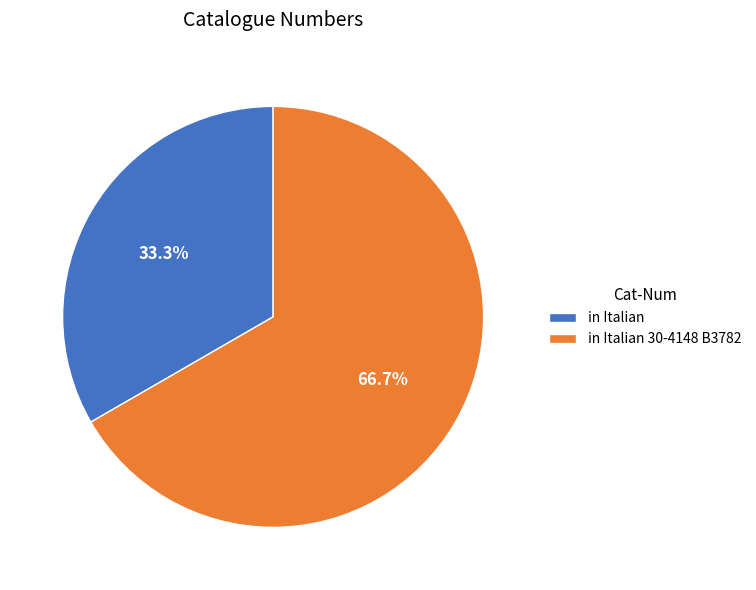

To the nearest percent, what is the difference between the in Italian 30-4148 B3782 and in Italian slice percentages?

33%